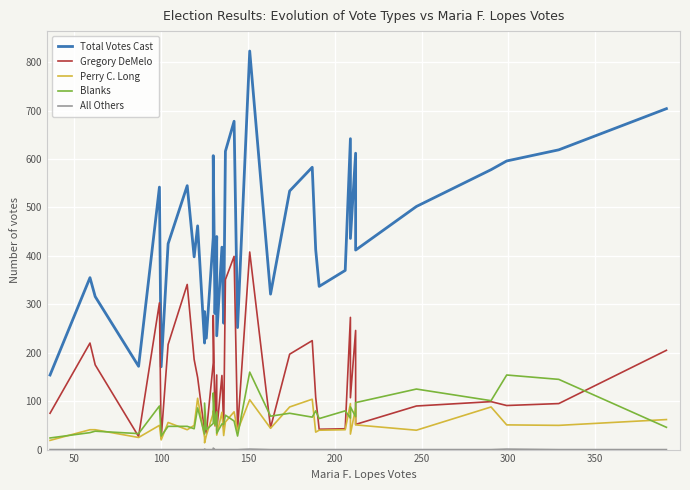

Between 15 and 32, which series saw the biggest shift?

Total Votes Cast